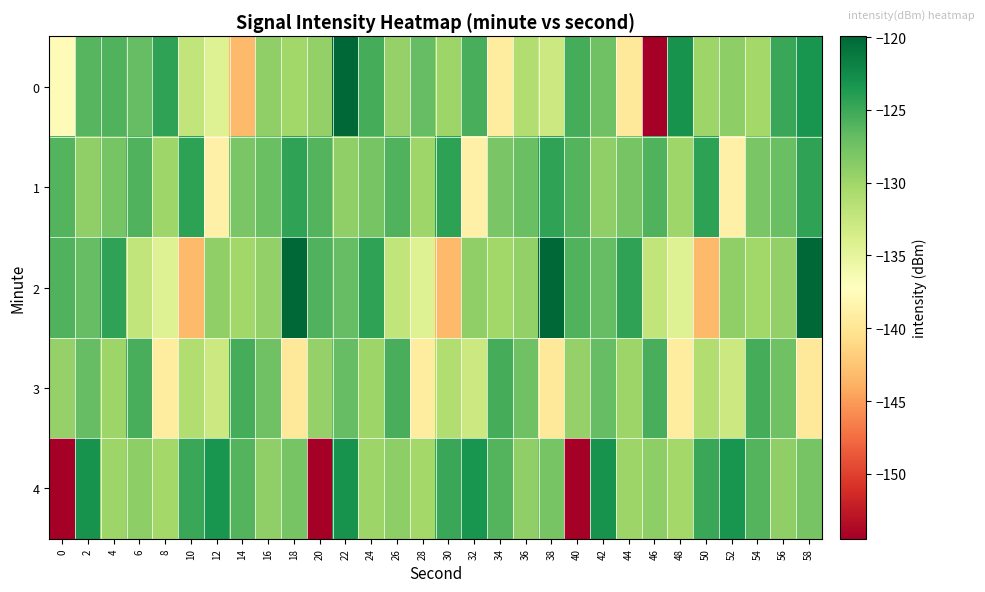

How many series are shown in this chart?

5